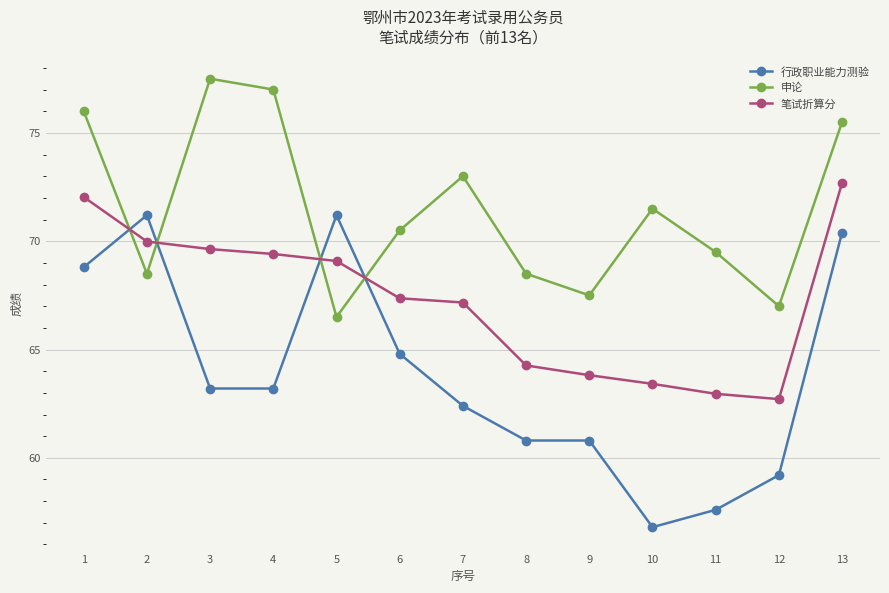

At how many categories does at least one series exceed 64?

13